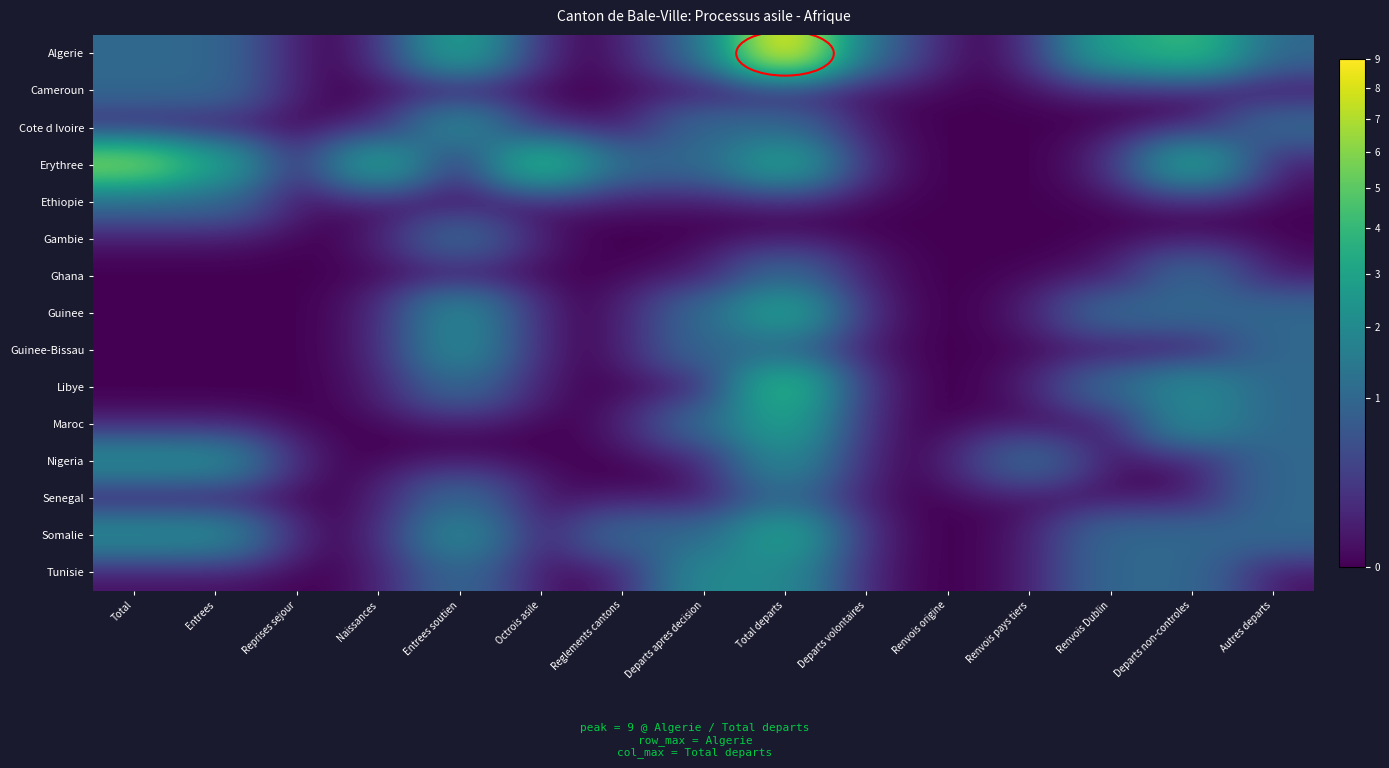

Reading left to right, transcribe all the data shown in this chart.

Algerie: Total=1	Entrees=1	Reprises sejour=0	Naissances=0	Entrees soutien=3	Octrois asile=0	Reglements cantons=0	Departs apres decision=1	Total departs=9	Departs volontaires=1	Renvois origine=0	Renvois pays tiers=0	Renvois Dublin=3	Departs non-controles=4	Autres departs=1
Cameroun: Total=1	Entrees=1	Reprises sejour=0	Naissances=0	Entrees soutien=0	Octrois asile=0	Reglements cantons=0	Departs apres decision=0	Total departs=0	Departs volontaires=0	Renvois origine=0	Renvois pays tiers=0	Renvois Dublin=0	Departs non-controles=0	Autres departs=0
Cote d Ivoire: Total=0	Entrees=0	Reprises sejour=0	Naissances=0	Entrees soutien=2	Octrois asile=0	Reglements cantons=0	Departs apres decision=1	Total departs=1	Departs volontaires=0	Renvois origine=0	Renvois pays tiers=0	Renvois Dublin=0	Departs non-controles=0	Autres departs=1
Erythree: Total=6	Entrees=3	Reprises sejour=0	Naissances=3	Entrees soutien=0	Octrois asile=4	Reglements cantons=1	Departs apres decision=1	Total departs=3	Departs volontaires=0	Renvois origine=0	Renvois pays tiers=0	Renvois Dublin=0	Departs non-controles=3	Autres departs=0
Ethiopie: Total=1	Entrees=1	Reprises sejour=0	Naissances=0	Entrees soutien=0	Octrois asile=0	Reglements cantons=0	Departs apres decision=0	Total departs=0	Departs volontaires=0	Renvois origine=0	Renvois pays tiers=0	Renvois Dublin=0	Departs non-controles=0	Autres departs=0
Gambie: Total=0	Entrees=0	Reprises sejour=0	Naissances=0	Entrees soutien=1	Octrois asile=0	Reglements cantons=0	Departs apres decision=0	Total departs=0	Departs volontaires=0	Renvois origine=0	Renvois pays tiers=0	Renvois Dublin=0	Departs non-controles=0	Autres departs=0
Ghana: Total=0	Entrees=0	Reprises sejour=0	Naissances=0	Entrees soutien=0	Octrois asile=0	Reglements cantons=0	Departs apres decision=0	Total departs=1	Departs volontaires=0	Renvois origine=0	Renvois pays tiers=0	Renvois Dublin=0	Departs non-controles=1	Autres departs=0
Guinee: Total=0	Entrees=0	Reprises sejour=0	Naissances=0	Entrees soutien=2	Octrois asile=0	Reglements cantons=0	Departs apres decision=1	Total departs=3	Departs volontaires=0	Renvois origine=0	Renvois pays tiers=0	Renvois Dublin=1	Departs non-controles=1	Autres departs=1
Guinee-Bissau: Total=0	Entrees=0	Reprises sejour=0	Naissances=0	Entrees soutien=2	Octrois asile=0	Reglements cantons=0	Departs apres decision=1	Total departs=1	Departs volontaires=0	Renvois origine=0	Renvois pays tiers=0	Renvois Dublin=0	Departs non-controles=0	Autres departs=1
Libye: Total=0	Entrees=0	Reprises sejour=0	Naissances=0	Entrees soutien=1	Octrois asile=0	Reglements cantons=0	Departs apres decision=0	Total departs=4	Departs volontaires=0	Renvois origine=0	Renvois pays tiers=0	Renvois Dublin=1	Departs non-controles=2	Autres departs=1
Maroc: Total=0	Entrees=0	Reprises sejour=0	Naissances=0	Entrees soutien=0	Octrois asile=0	Reglements cantons=0	Departs apres decision=1	Total departs=3	Departs volontaires=0	Renvois origine=0	Renvois pays tiers=0	Renvois Dublin=0	Departs non-controles=2	Autres departs=1
Nigeria: Total=2	Entrees=2	Reprises sejour=0	Naissances=0	Entrees soutien=0	Octrois asile=0	Reglements cantons=0	Departs apres decision=0	Total departs=2	Departs volontaires=0	Renvois origine=0	Renvois pays tiers=1	Renvois Dublin=0	Departs non-controles=0	Autres departs=1
Senegal: Total=0	Entrees=0	Reprises sejour=0	Naissances=0	Entrees soutien=1	Octrois asile=0	Reglements cantons=0	Departs apres decision=0	Total departs=1	Departs volontaires=0	Renvois origine=0	Renvois pays tiers=0	Renvois Dublin=0	Departs non-controles=0	Autres departs=1
Somalie: Total=2	Entrees=2	Reprises sejour=0	Naissances=0	Entrees soutien=2	Octrois asile=0	Reglements cantons=1	Departs apres decision=1	Total departs=3	Departs volontaires=0	Renvois origine=0	Renvois pays tiers=0	Renvois Dublin=1	Departs non-controles=1	Autres departs=1
Tunisie: Total=0	Entrees=0	Reprises sejour=0	Naissances=0	Entrees soutien=1	Octrois asile=0	Reglements cantons=0	Departs apres decision=2	Total departs=2	Departs volontaires=0	Renvois origine=0	Renvois pays tiers=0	Renvois Dublin=1	Departs non-controles=1	Autres departs=0